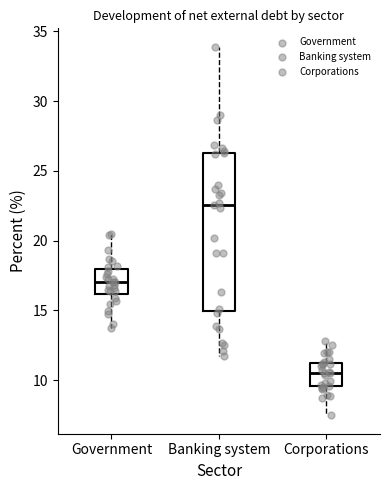

Reading left to right, read every box against the y-axis: the position of its median line, the range the box covers, and the ends of its whiskers. The values are not printed on the chart, so give them approximately, as read against the axis.

Government: median 17.0, box 16.0 to 18.0, whiskers 14.0 to 20.5
Banking system: median 22.5, box 15.0 to 26.5, whiskers 11.5 to 34.0
Corporations: median 10.5, box 9.5 to 11.0, whiskers 7.5 to 13.0